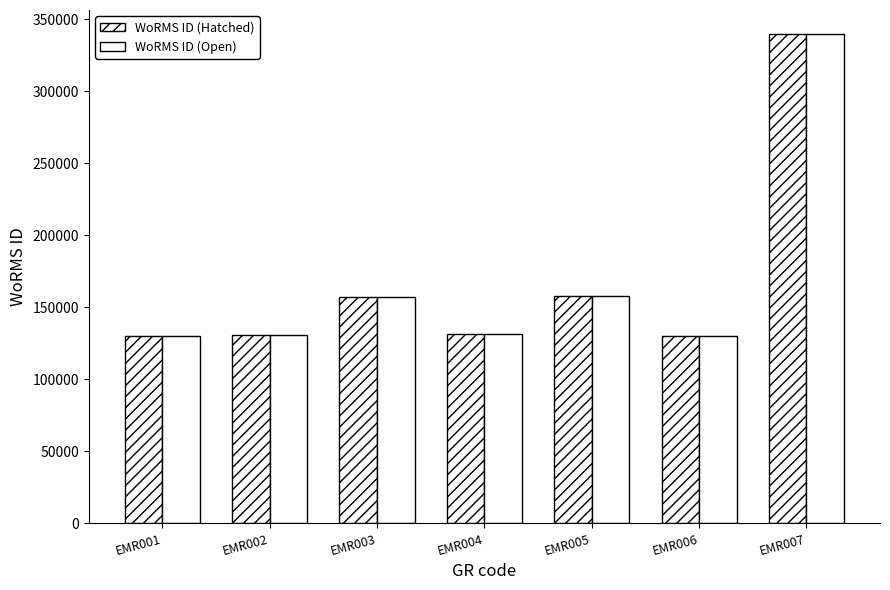

How many bars are there in total?

14